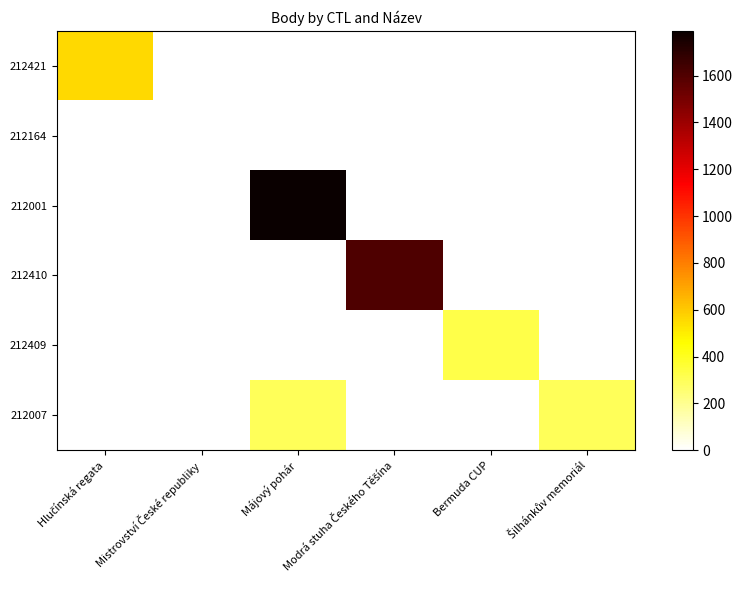

Between Modrá stuha Českého Těšína and Šilhánkův memoriál, which series saw the biggest shift?

212410